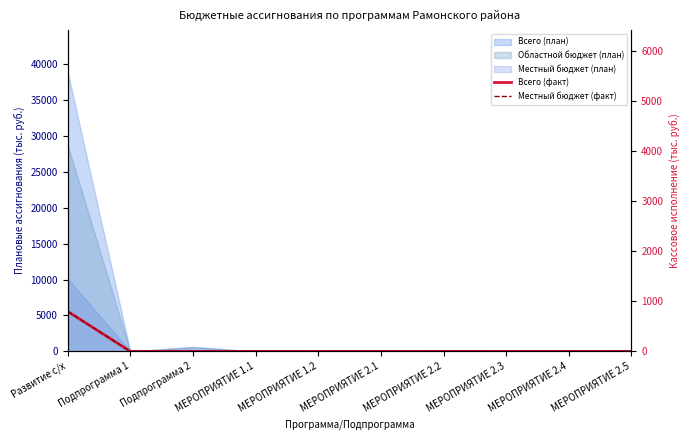

Does the chart have visible grid lines?

No